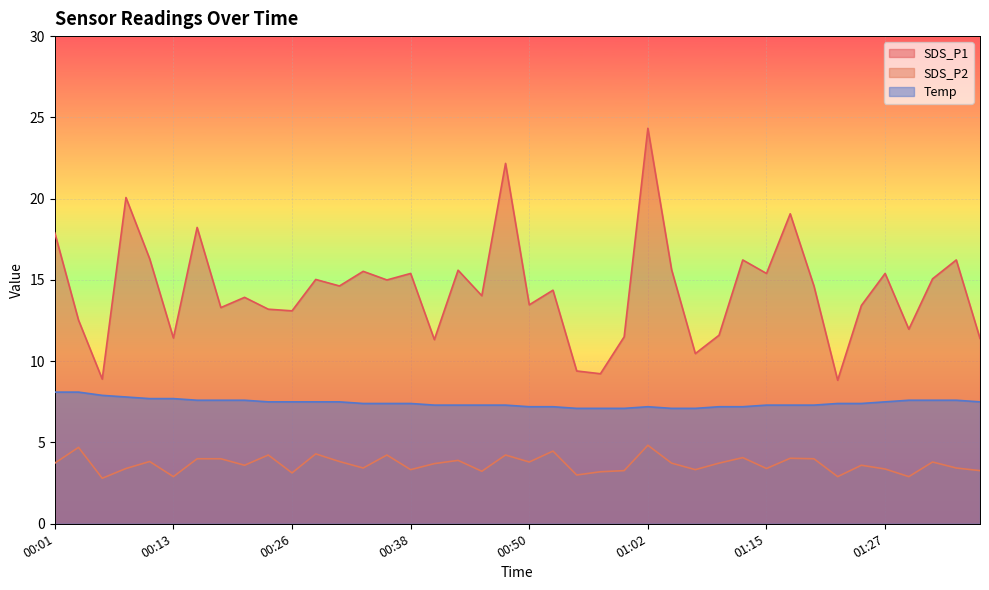

What is the label of the 7th point from the right?

01:22